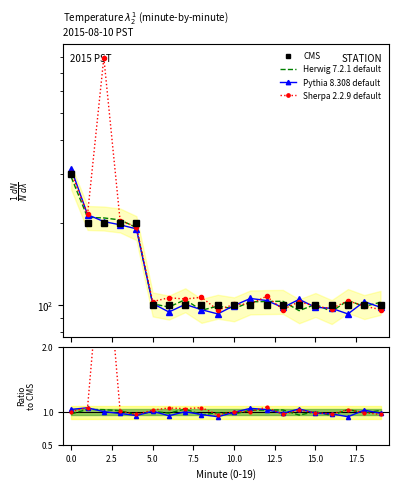

What are all the series names shown in the legend?

CMS, Herwig 7.2.1 default, Pythia 8.308 default, Sherpa 2.2.9 default